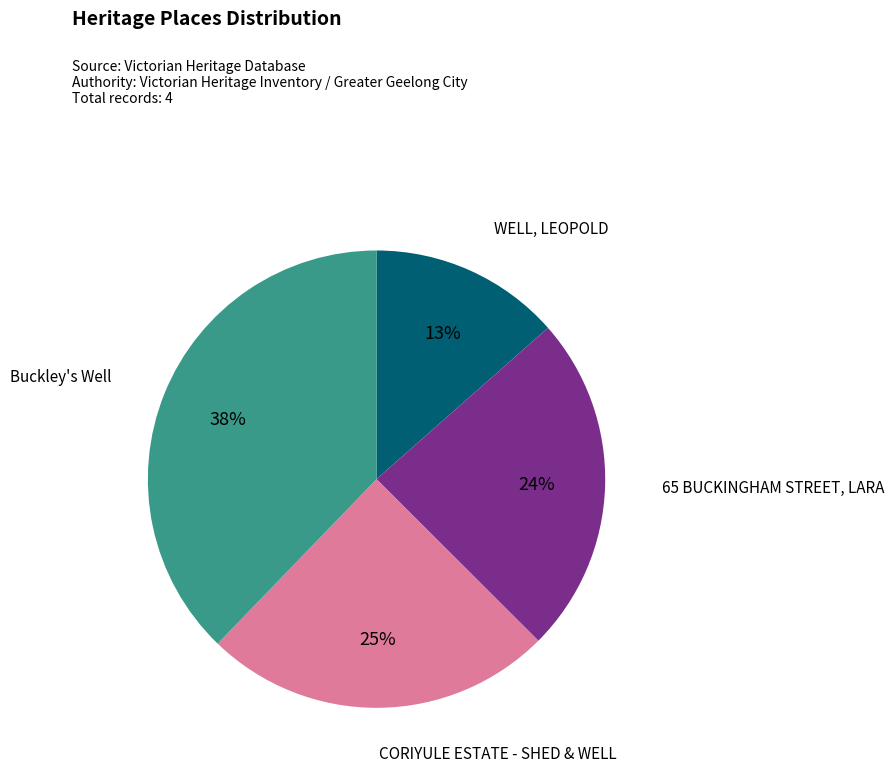

Is there any slice that represents more than half of the pie?

No